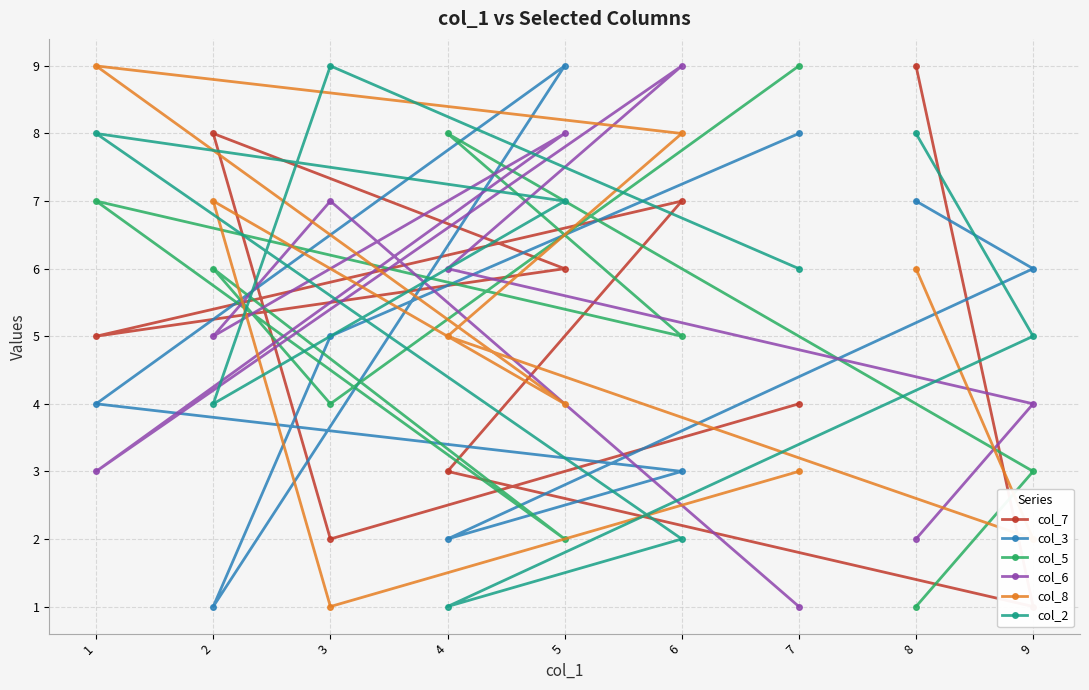

What is the sum of the col_2 values at 9 and 2?

9